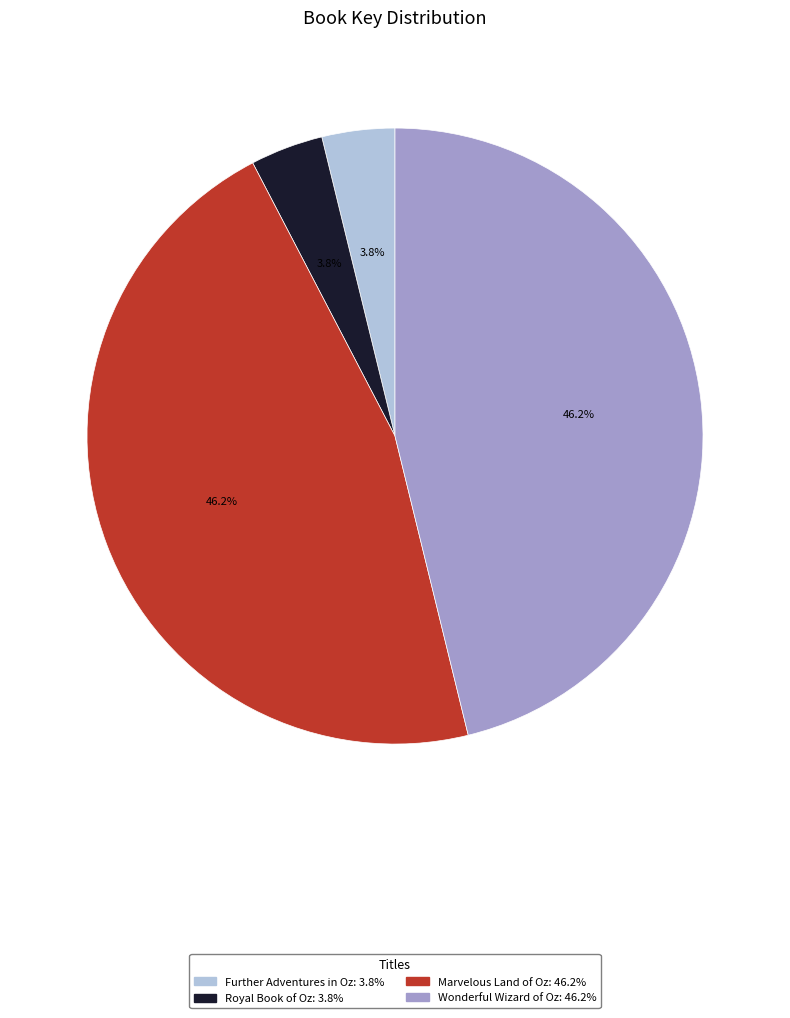

Is there a majority slice in this chart?

No